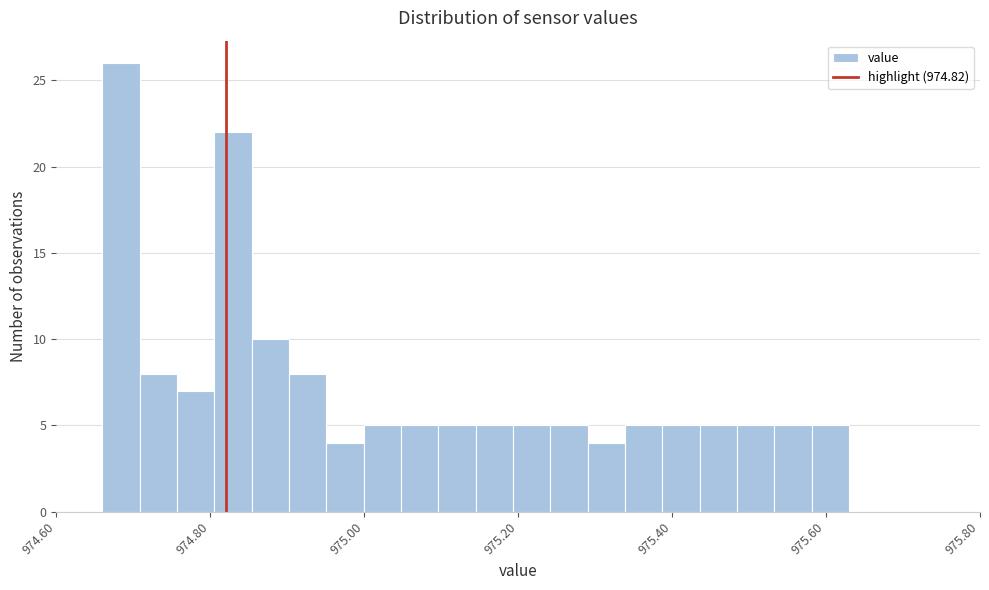

Read against the x-axis, roughly where is the centre of the tallest bar?

974.68